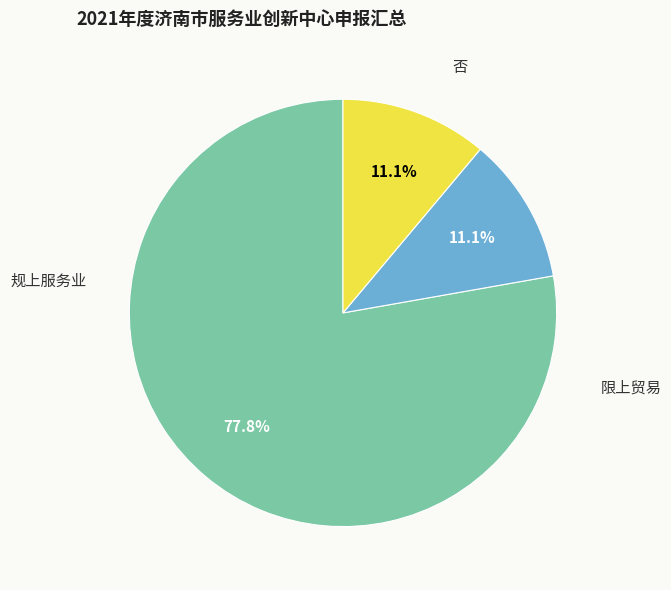

Does any single category account for the majority?

Yes